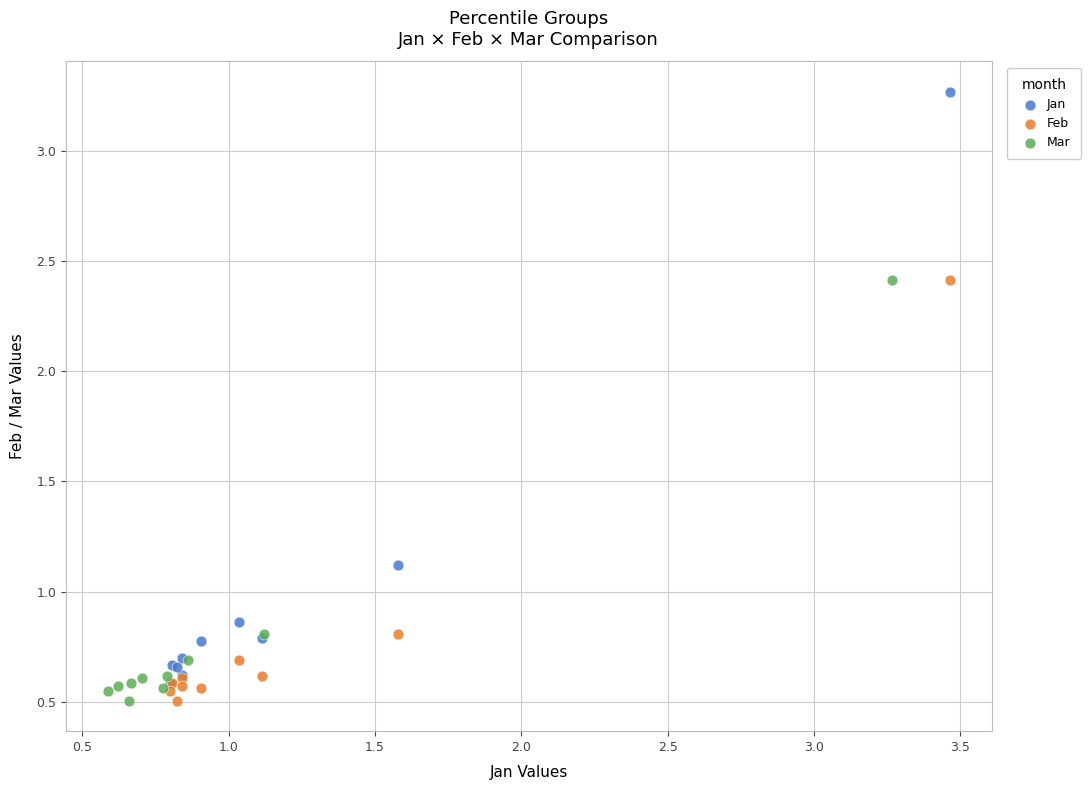

Which series reaches the maximum Y coordinate?

Jan